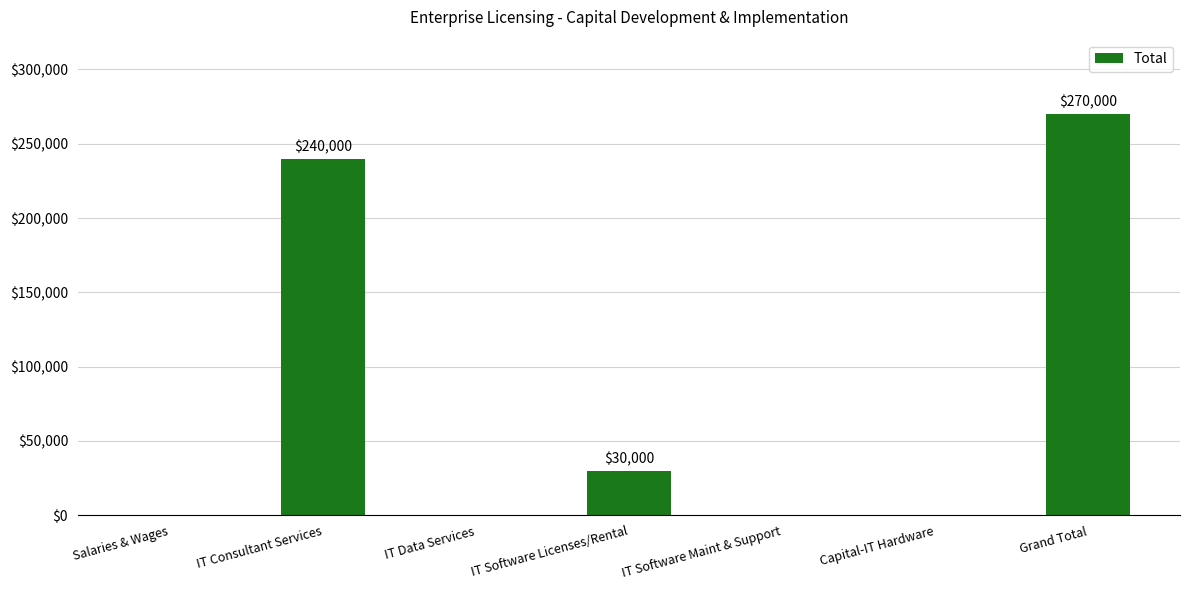

What is the greatest value displayed?

270000